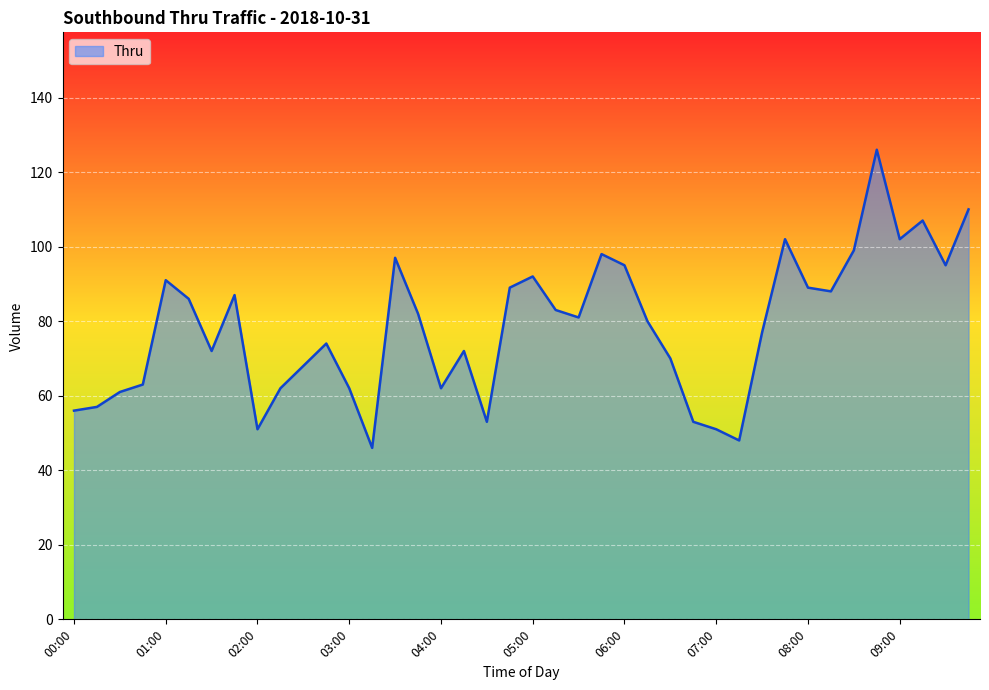

Does the chart display data point markers on the line(s)?

No